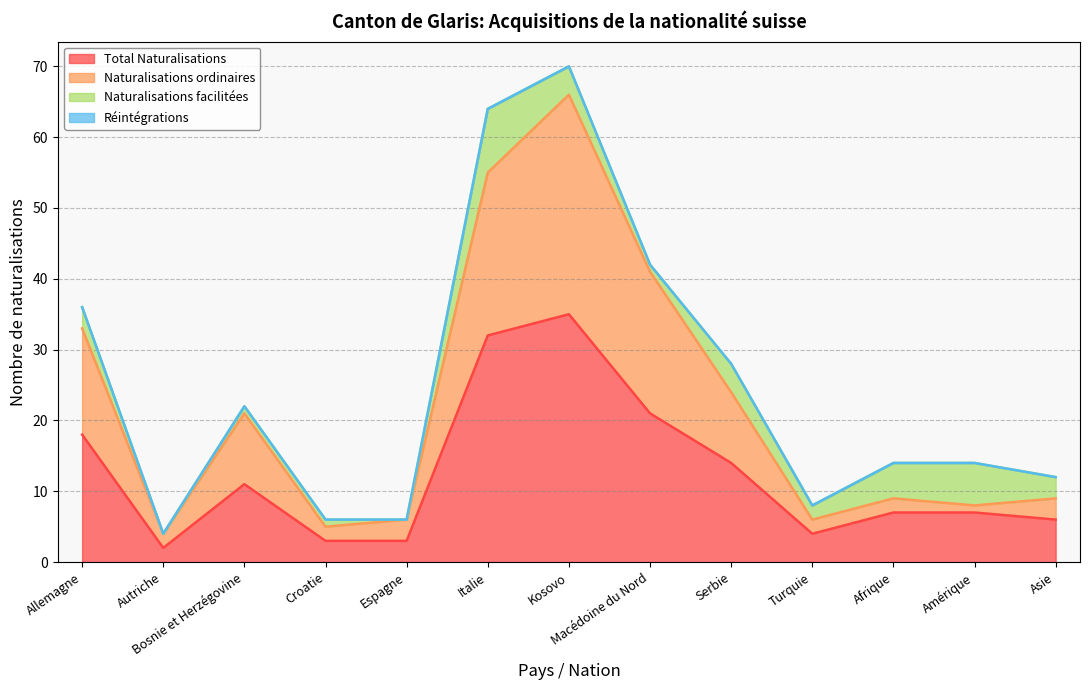

True or false: Total Naturalisations has more than 0 points higher than both neighbors.

True